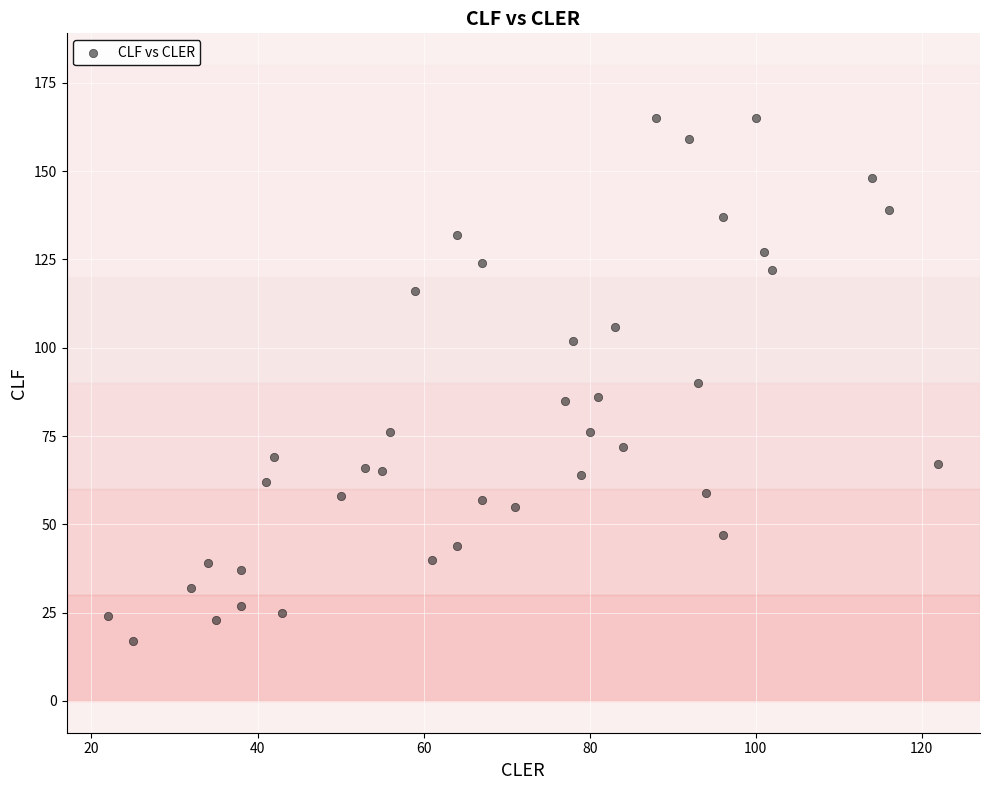

What is the range of Y values (max minus min)?

148